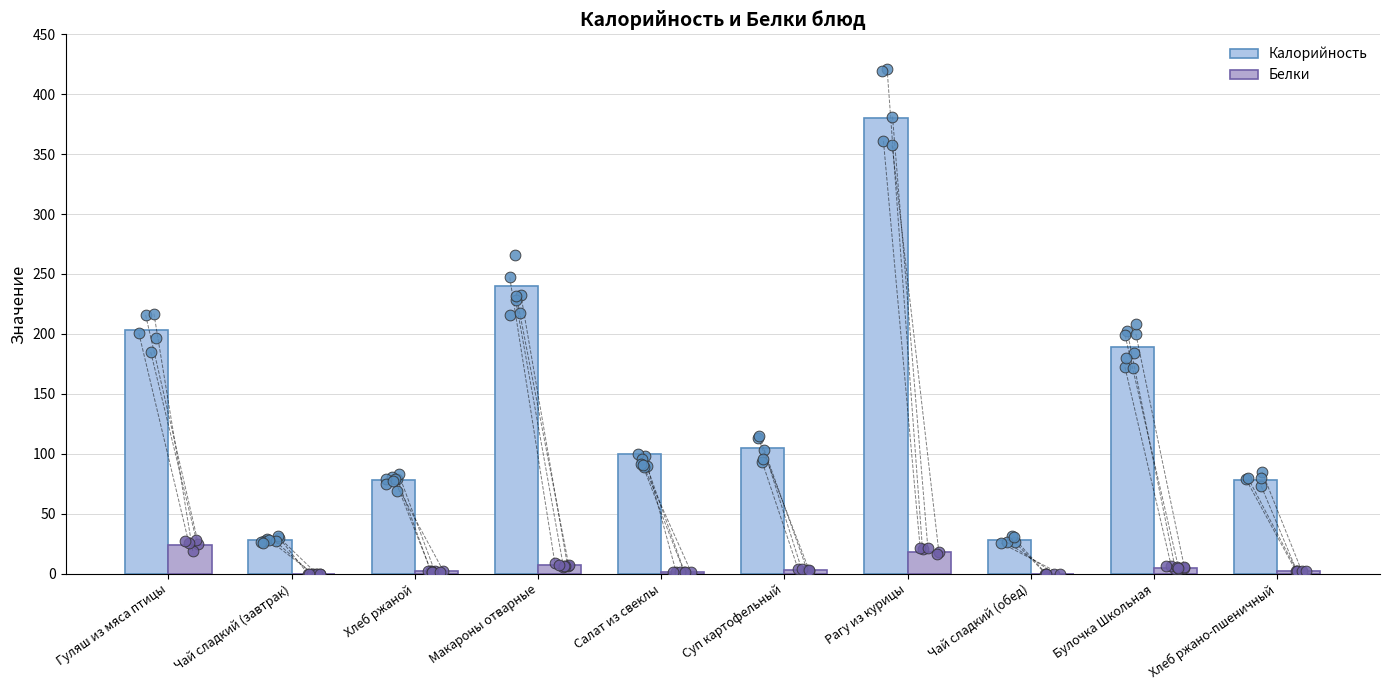

Which series has the largest total across all categories?

Калорийность